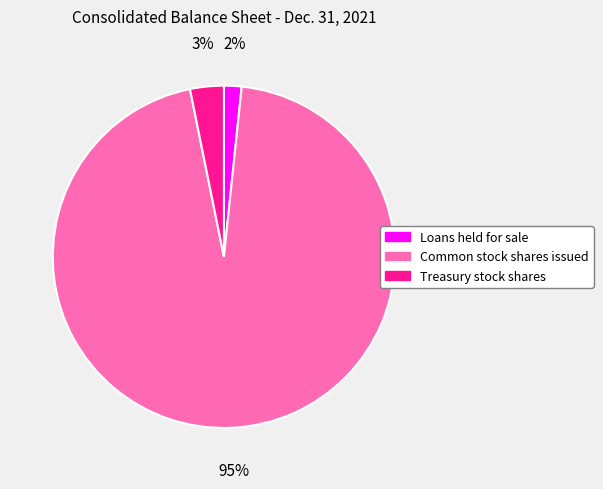

Does Loans held for sale represent more than half of the total?

No